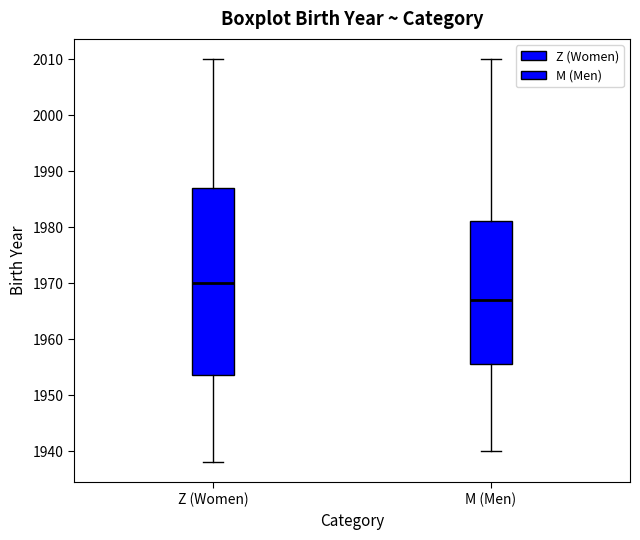

Reading left to right, transcribe this box plot: for each box, give where its median line is, the range the box spans, and where its two whiskers end, as read against the y-axis. The values are not printed on the chart, so give them approximately, as read against the axis.

Z (Women): median 1970, box 1954 to 1987, whiskers 1938 to 2010
M (Men): median 1967, box 1956 to 1981, whiskers 1940 to 2010